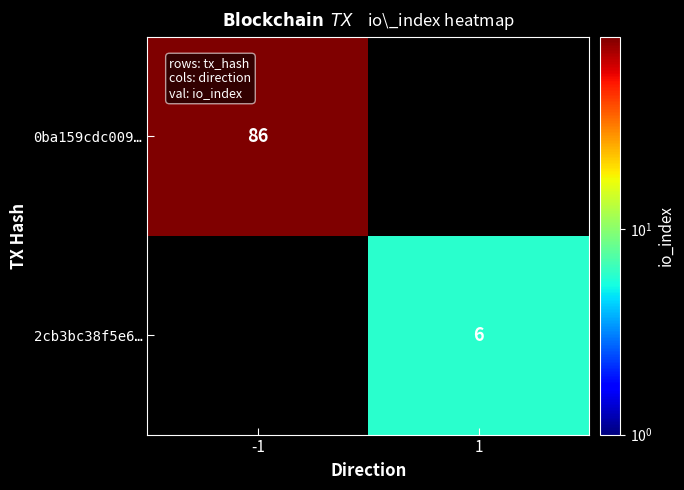

Is the value of 0ba159cdc009… at -1 greater than the value of 2cb3bc38f5e6… at 1?

Yes